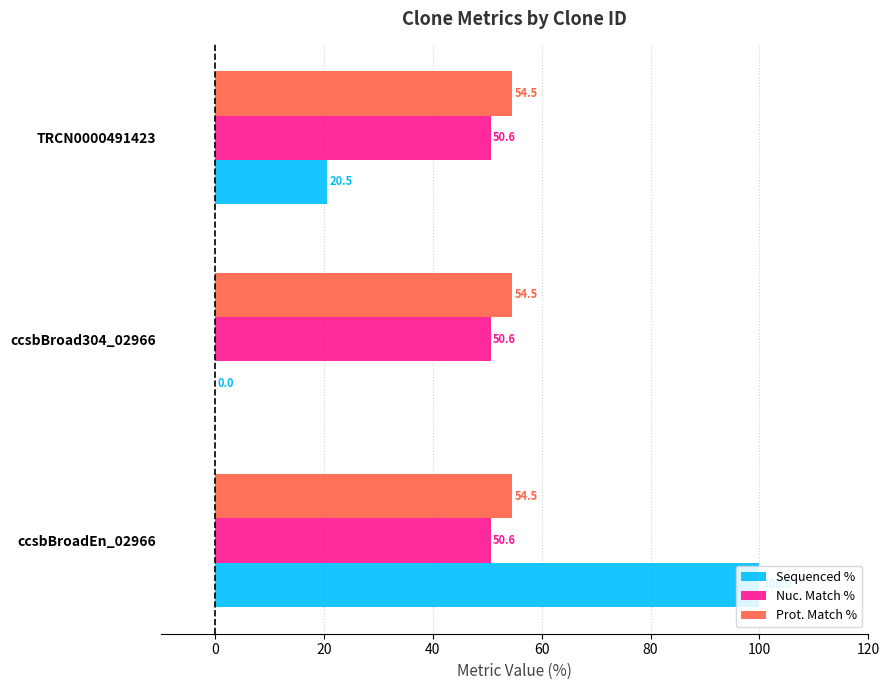

Read the Nuc. Match % value at ccsbBroad304_02966.

50.6